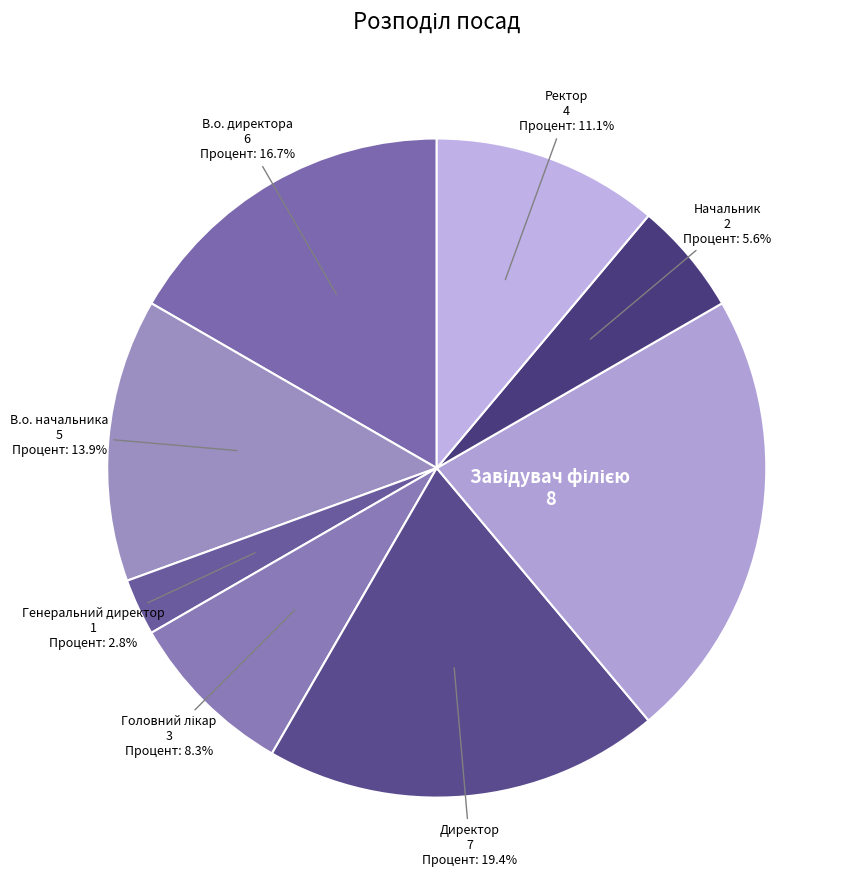

Count the number of slices in the pie.

8